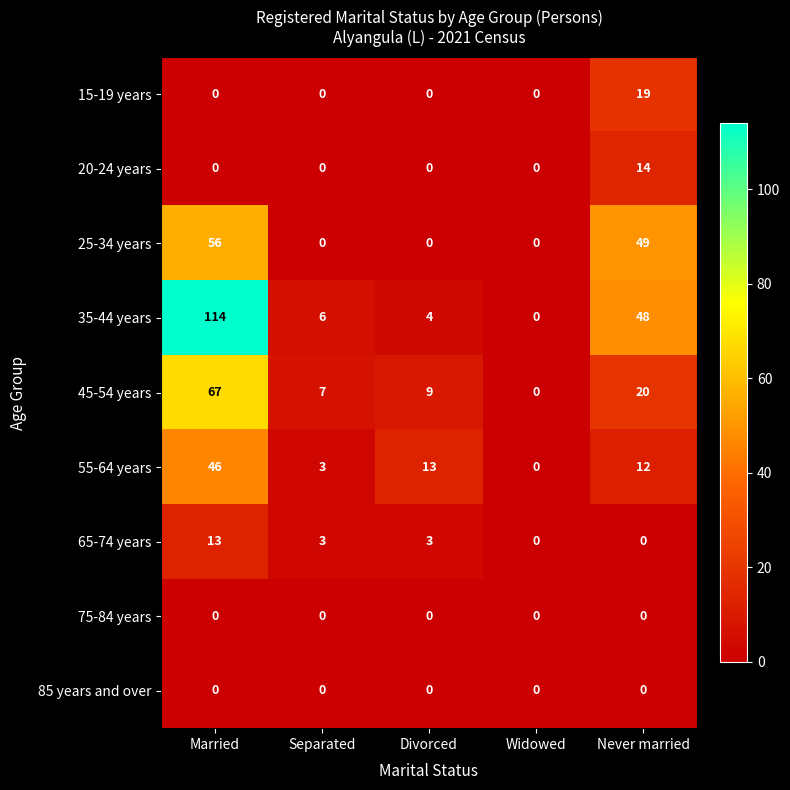

Which series has the largest total across all categories?

35-44 years